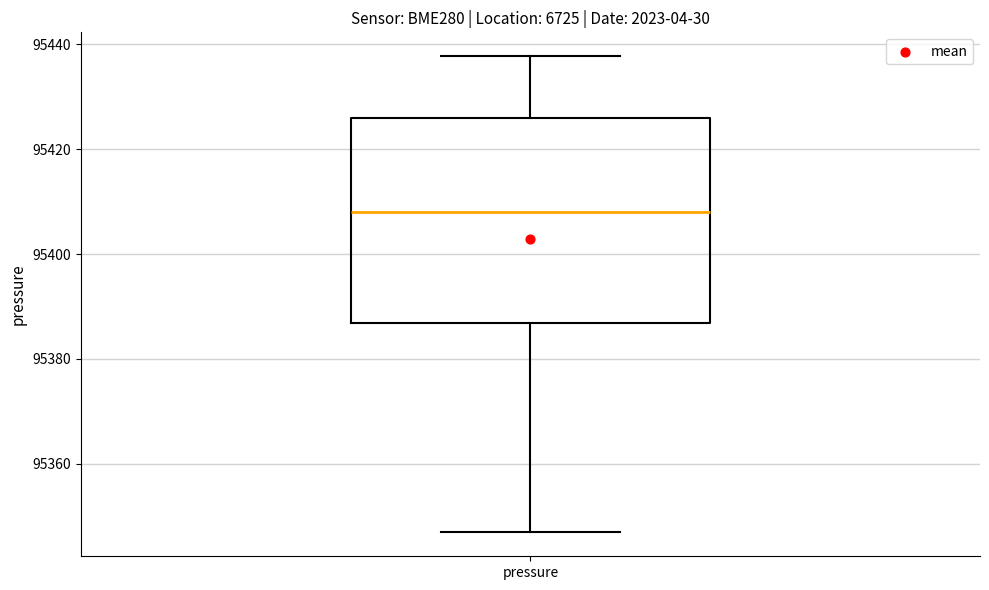

Read this box plot against the y-axis: the position of the median line, the range covered by the box, and the ends of both whiskers. The values are not printed on the chart, so give them approximately, as read against the axis.

median 95408, box 95386 to 95426, whiskers 95346 to 95438